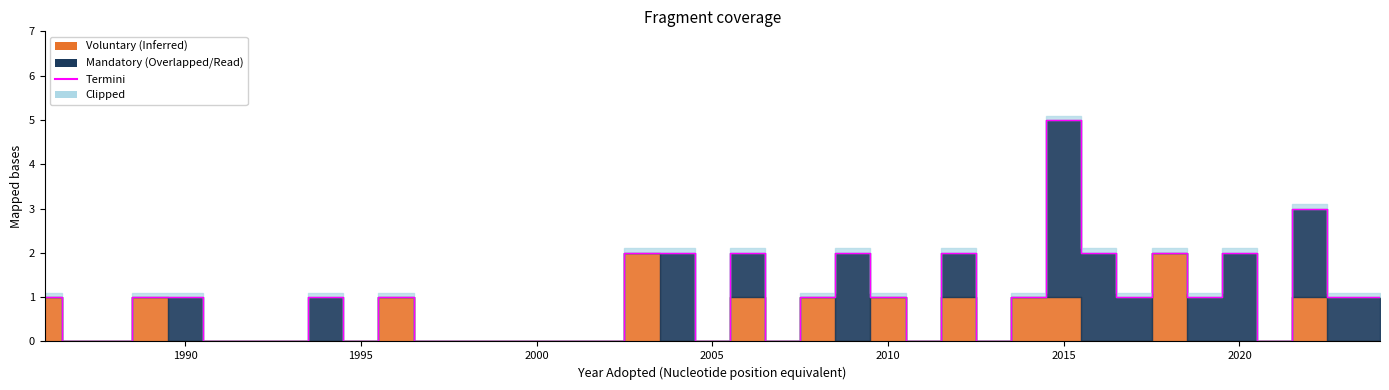

What position from the right is 1990?

35